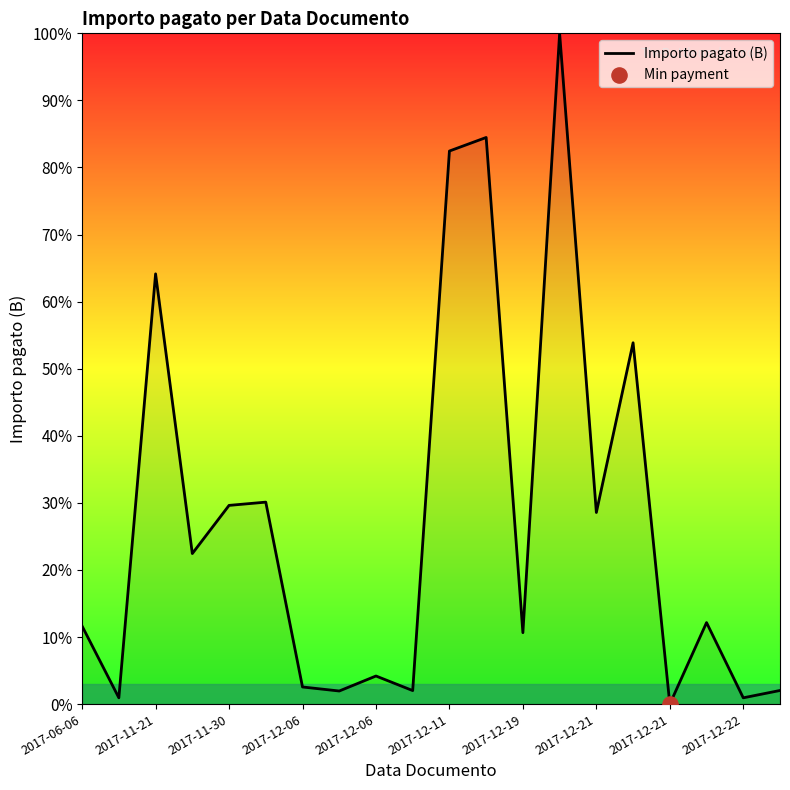

What is the maximum value shown in the chart?

100.0